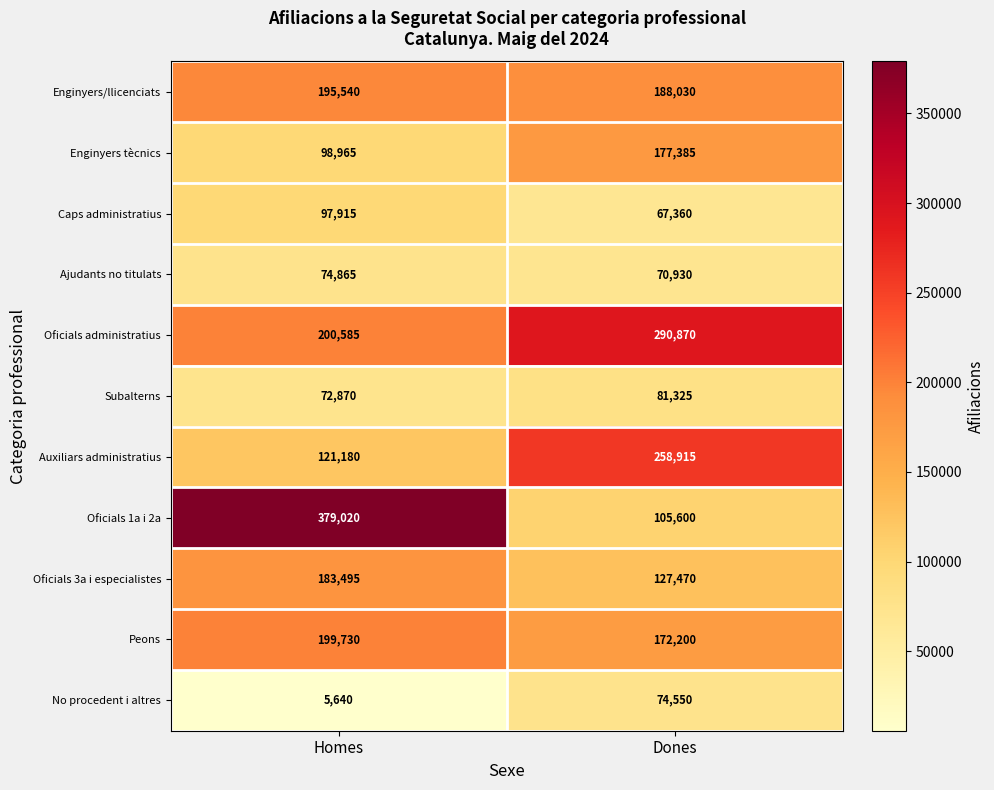

At Homes, list the series in order from largest to smallest.

Oficials 1a i 2a, Oficials administratius, Peons, Enginyers/llicenciats, Oficials 3a i especialistes, Auxiliars administratius, Enginyers tècnics, Caps administratius, Ajudants no titulats, Subalterns, No procedent i altres